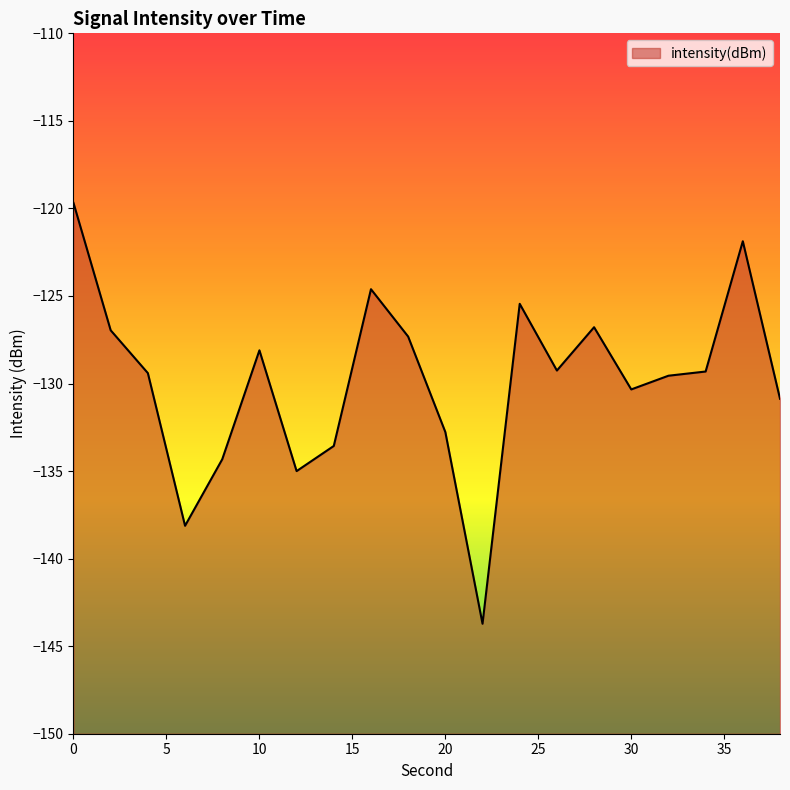

Where is the data nearest to the value -131?

38